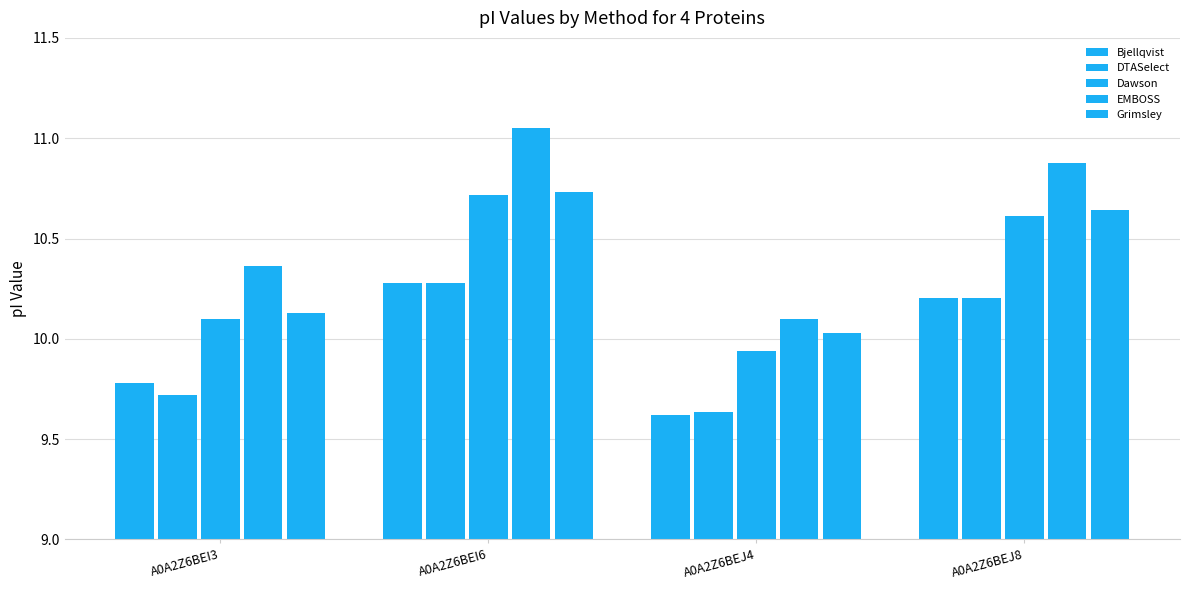

What is the spread (max minus min) of values at A0A2Z6BEJ4?

0.5